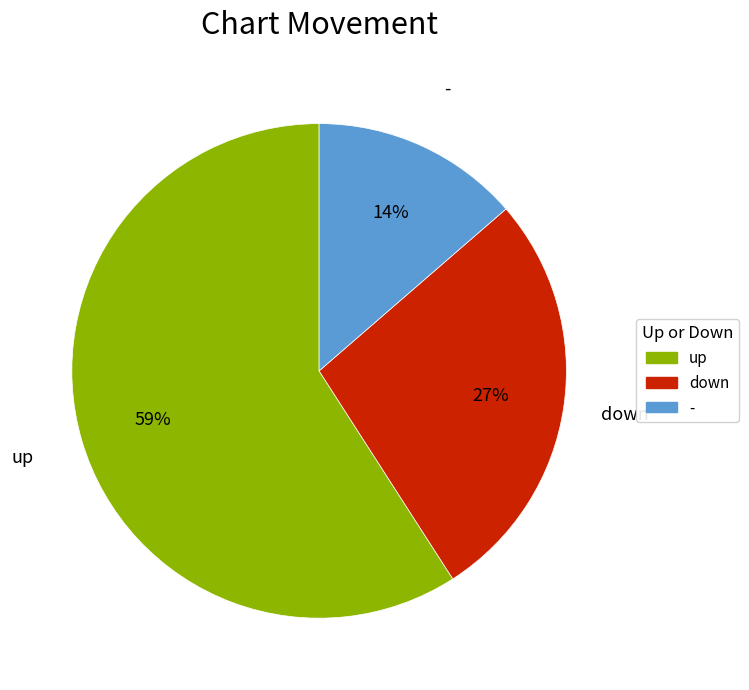

True or false: - accounts for 28% of the total.

False